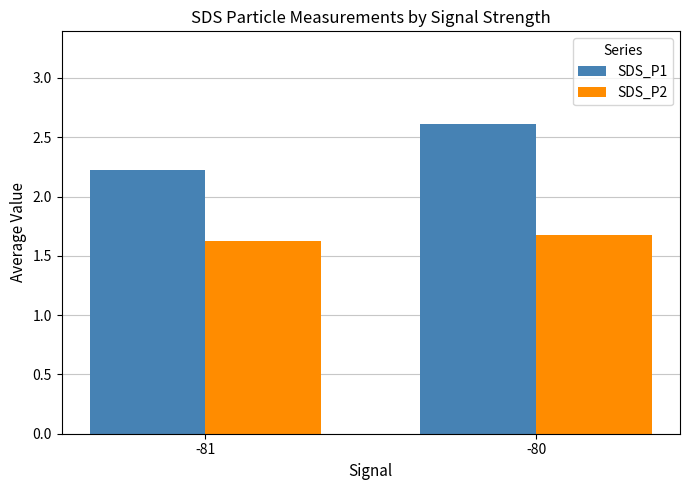

The value of SDS_P1 at -81 is 1.2. True or false?

False